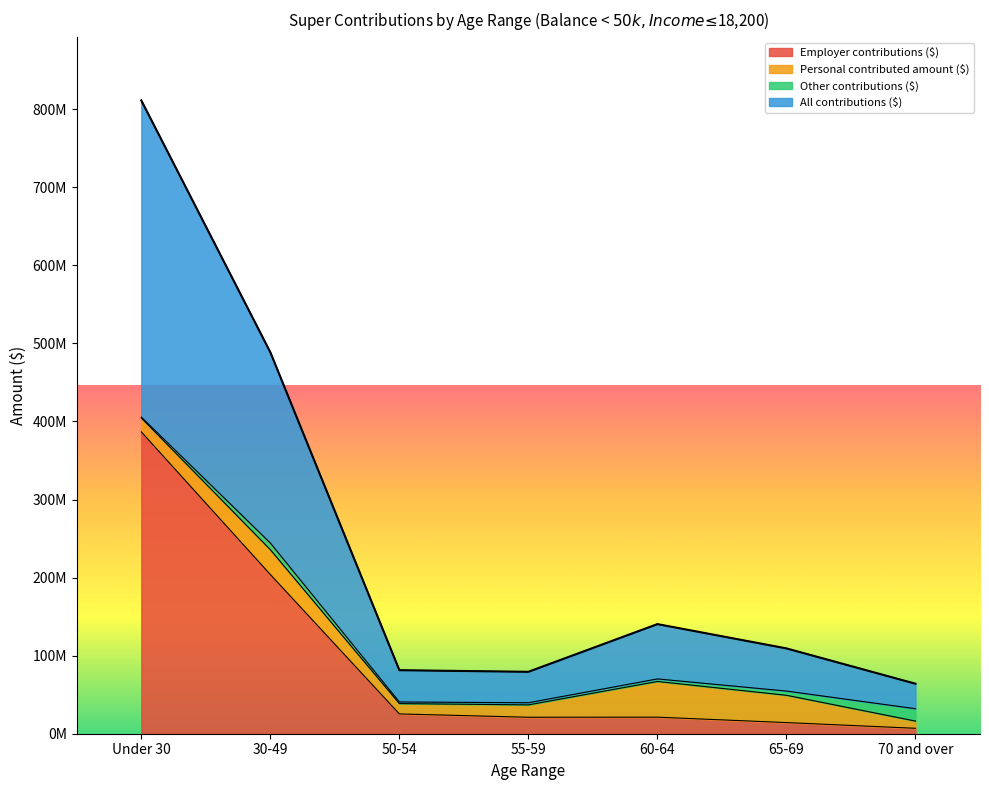

What is the sum of the Employer contributions ($) values at 65-69 and 30-49?

218199904